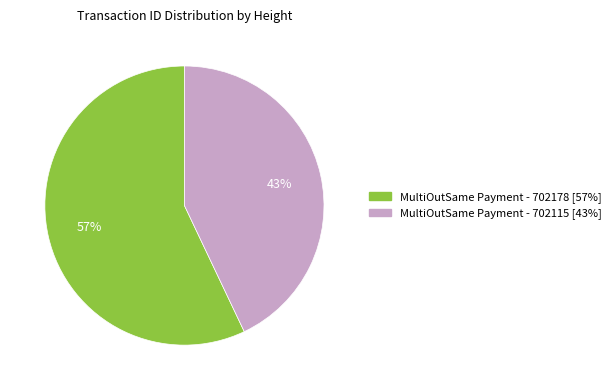

What is the majority slice?

MultiOutSame Payment - 702178